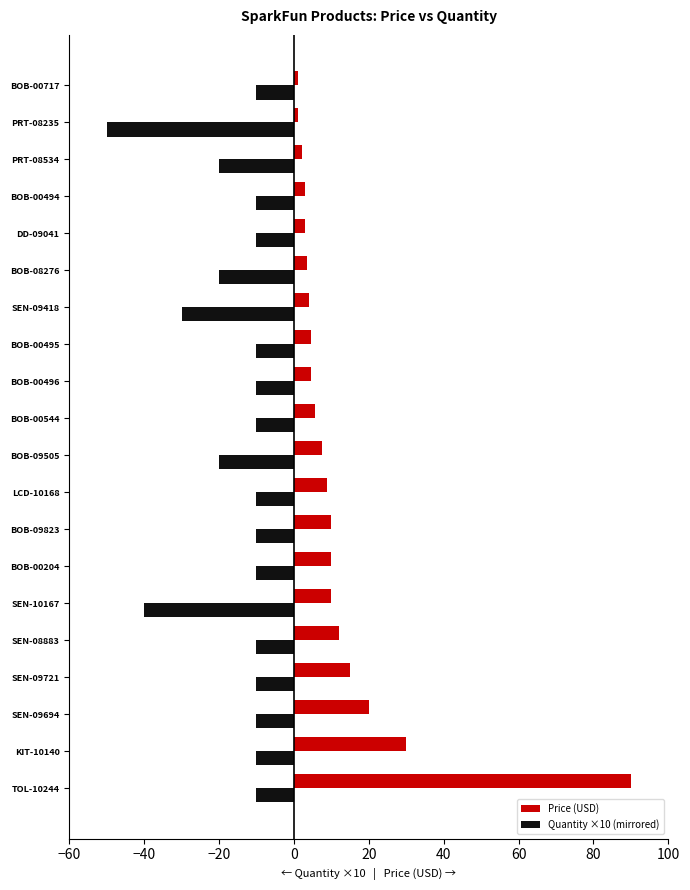

What is the highest value of the Price (USD) series?

90.0